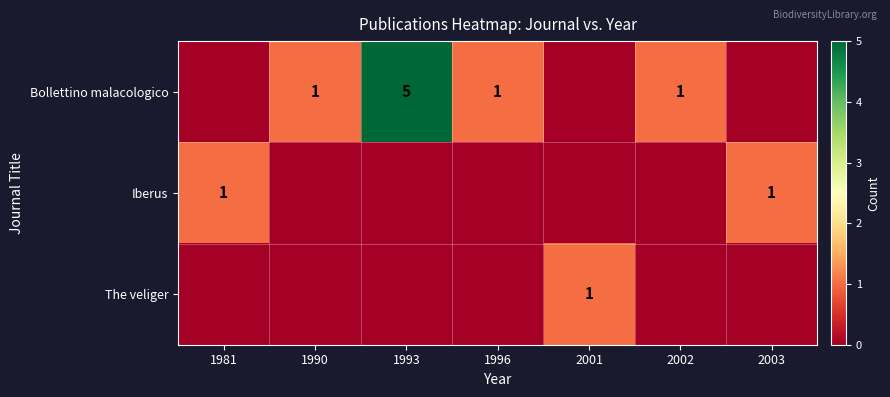

Is it true that Bollettino malacologico equals 1 at 1996?

True